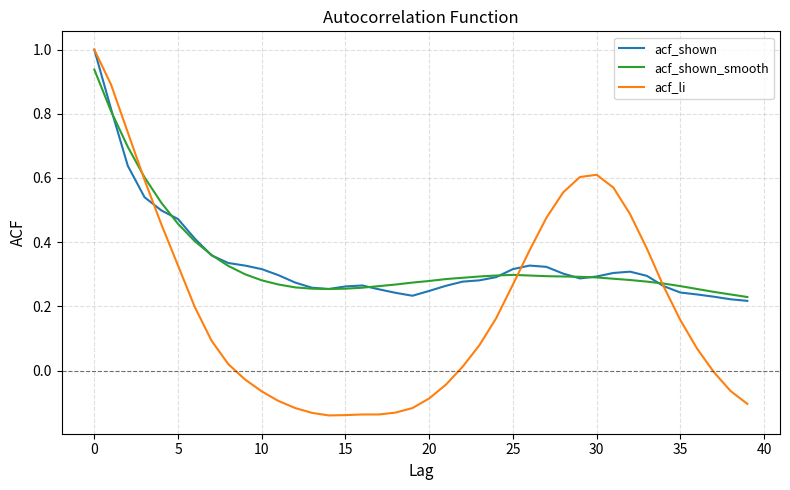

Is this an area chart (filled region under the line)?

No